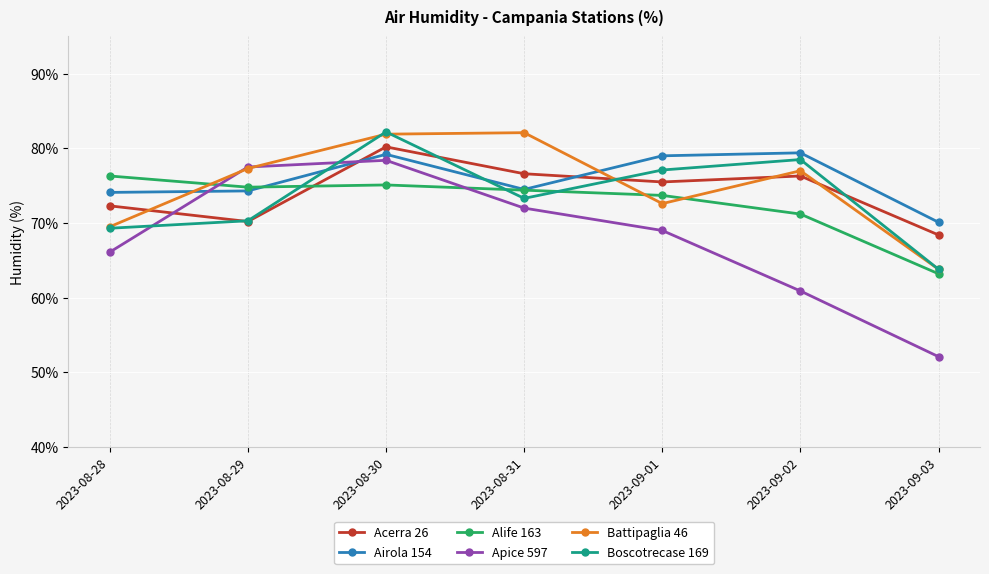

What is the sum of all Apice 597 values?

476.0